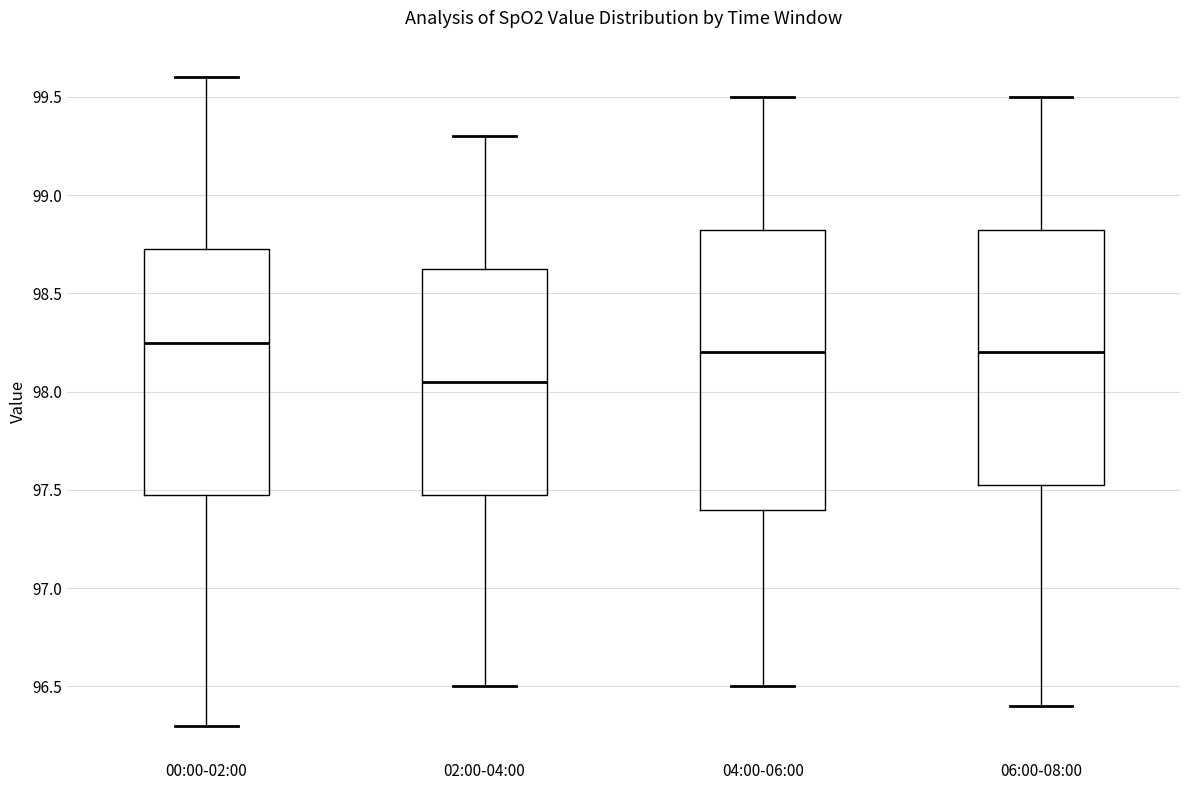

Reading left to right, read every box against the y-axis: the position of its median line, the range the box covers, and the ends of its whiskers. The values are not printed on the chart, so give them approximately, as read against the axis.

00:00-02:00: median 98.25, box 97.50 to 98.75, whiskers 96.30 to 99.60
02:00-04:00: median 98.05, box 97.50 to 98.65, whiskers 96.50 to 99.30
04:00-06:00: median 98.20, box 97.40 to 98.85, whiskers 96.50 to 99.50
06:00-08:00: median 98.20, box 97.55 to 98.85, whiskers 96.40 to 99.50